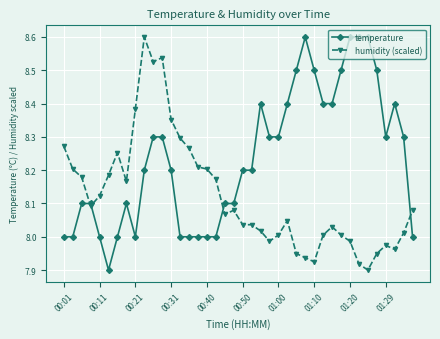

What is the sum of all temperature values?

329.4